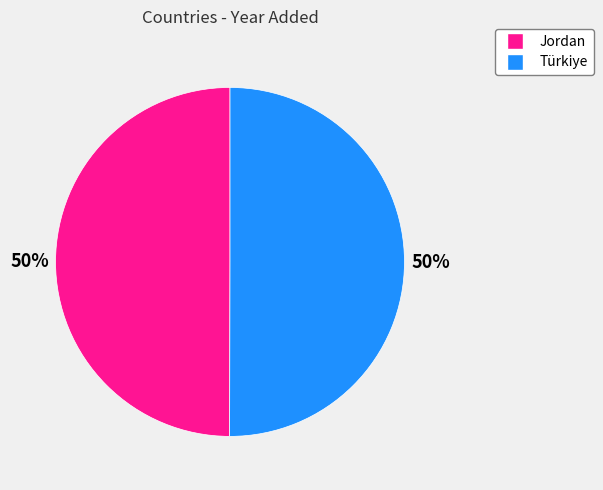

What percentage is the Jordan slice, to the nearest percent?

50%